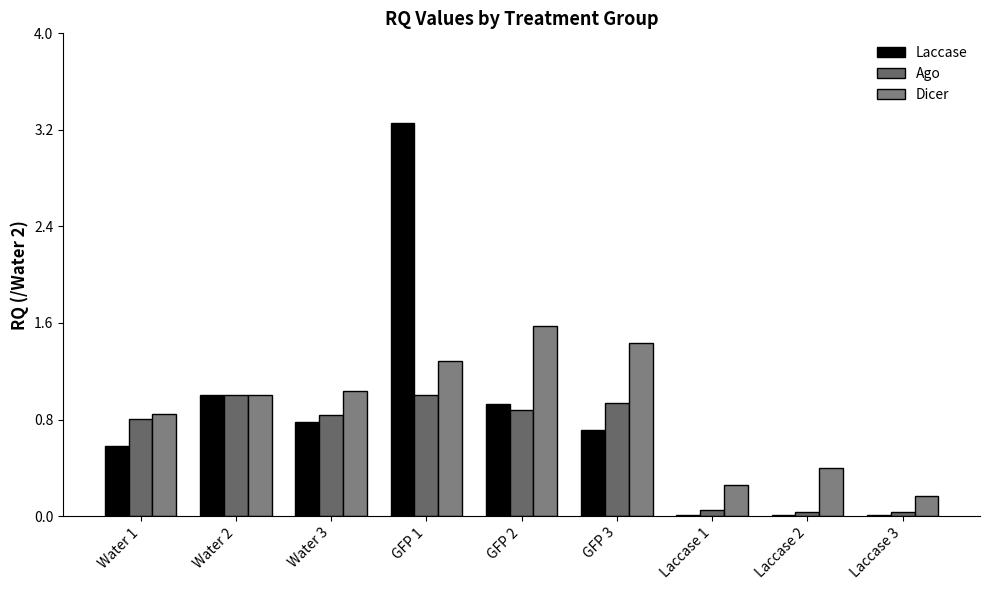

Which series changed the most between Water 3 and GFP 2?

Dicer